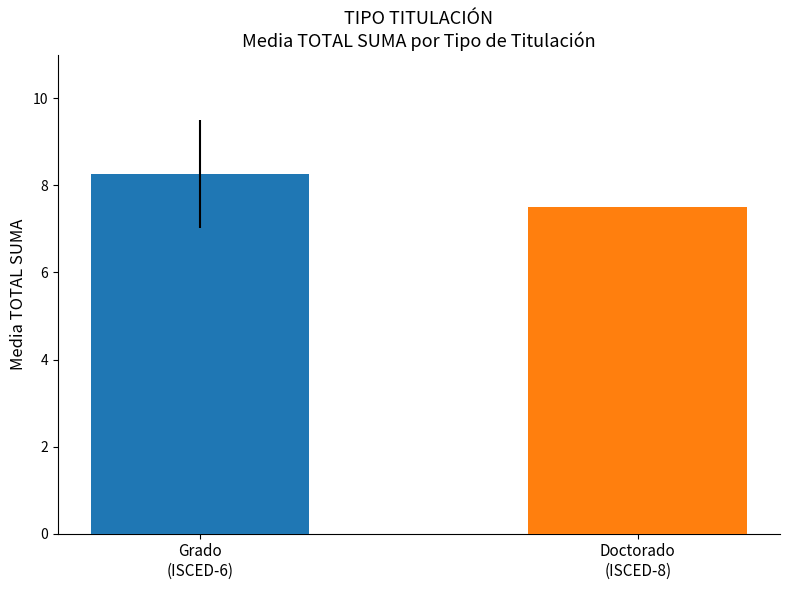

What is the minimum value shown in the chart?

7.5